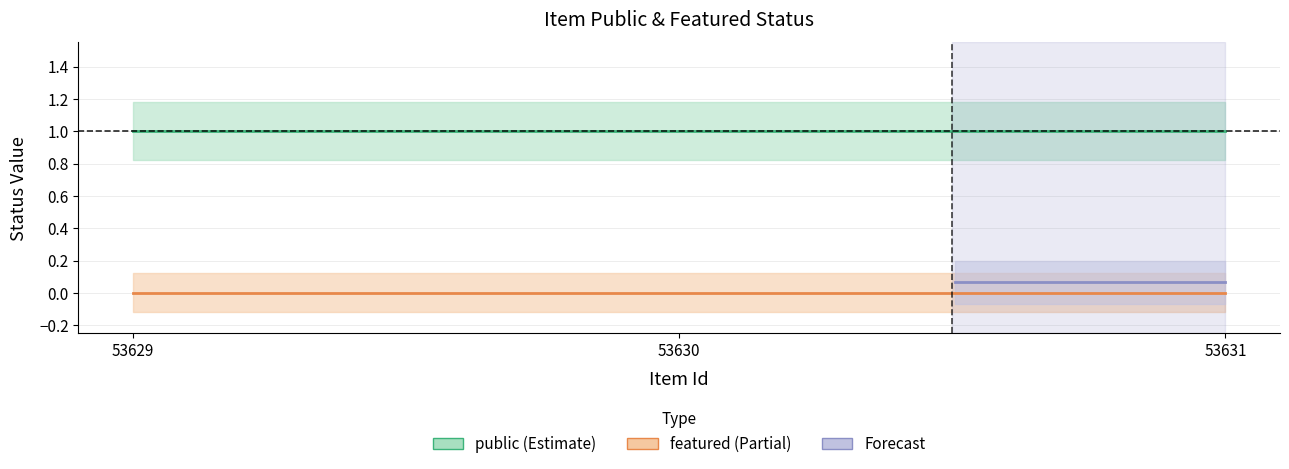

Reading left to right, transcribe all the data shown in this chart.

public: 1	1	1
featured: 0	0	0